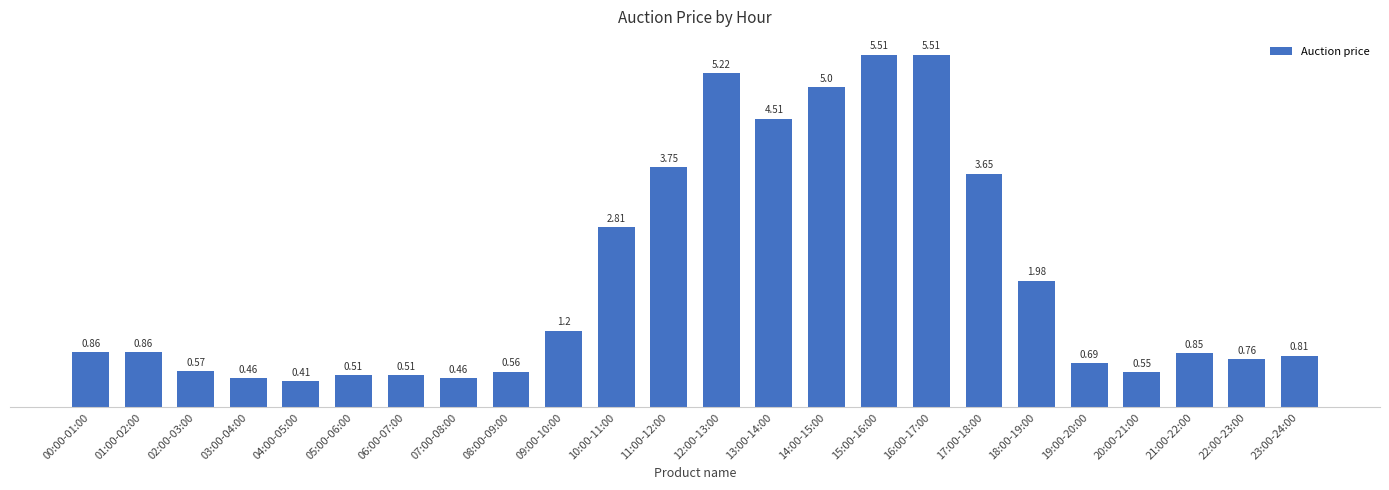

Which has a higher value, 15:00-16:00 or 19:00-20:00?

15:00-16:00